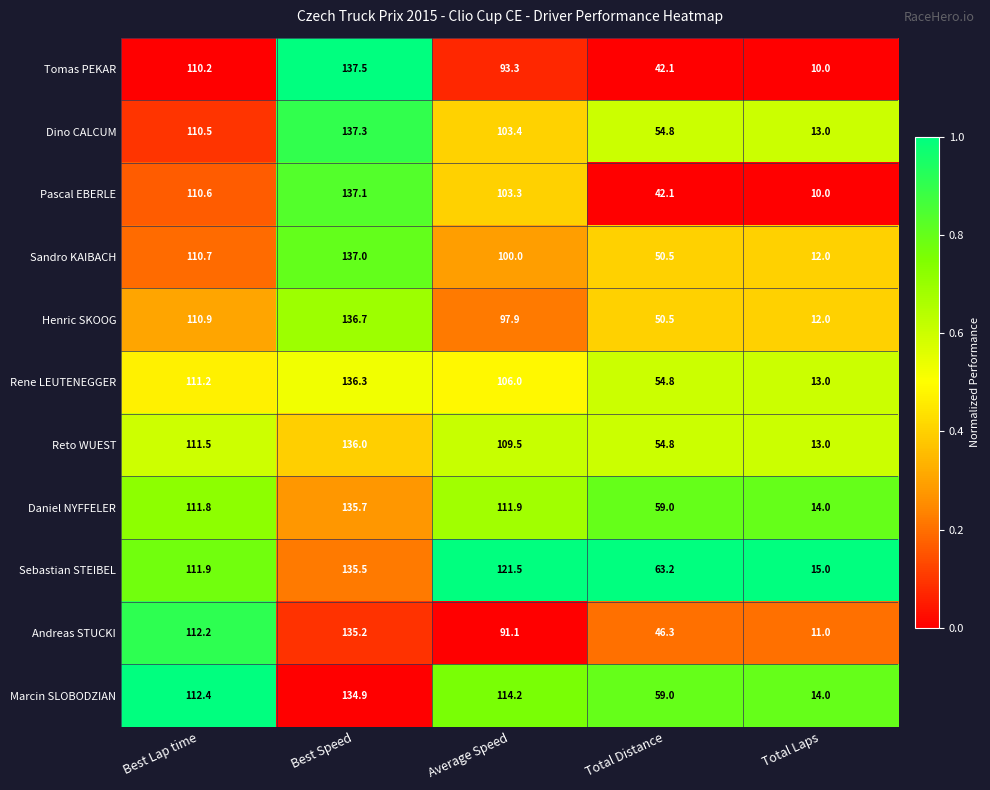

Is it true that Andreas STUCKI equals 177.6 at Best Speed?

False